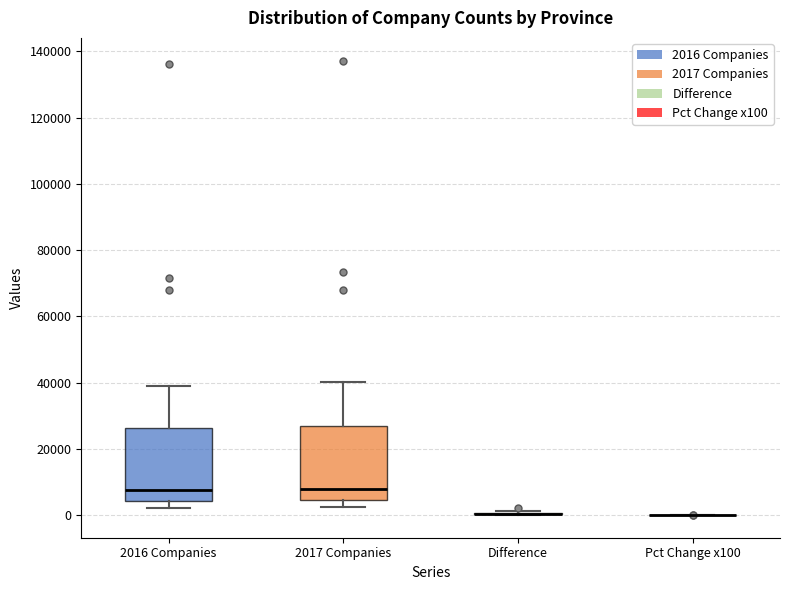

Reading left to right, read every box against the y-axis: the position of its median line, the range the box covers, and the ends of its whiskers. The values are not printed on the chart, so give them approximately, as read against the axis.

2016 Companies: median 8000, box 4000 to 26000, whiskers 2000 to 40000
2017 Companies: median 8000, box 4000 to 26000, whiskers 2000 to 40000
Difference: box collapsed to a line at 0, whiskers 0 to 2000
Pct Change x100: box collapsed to a line at 0, whiskers 0 to 0